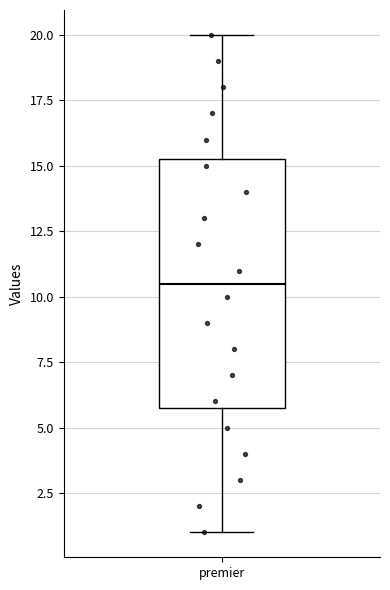

Transcribe this box plot: give where the median line is, the range the box spans, and where the two whiskers end, as read against the y-axis. The values are not printed on the chart, so give them approximately, as read against the axis.

median 10.5, box 6.0 to 15.5, whiskers 1.0 to 20.0